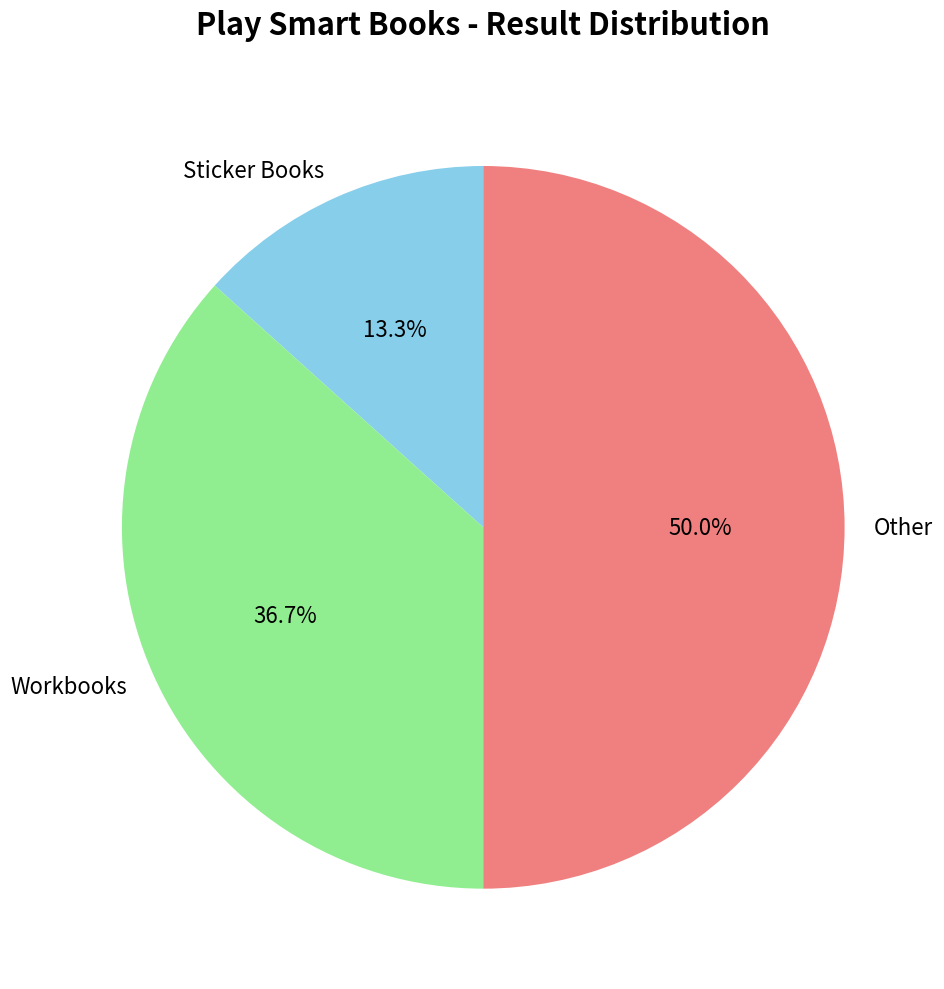

What is the largest slice in the pie chart?

Other